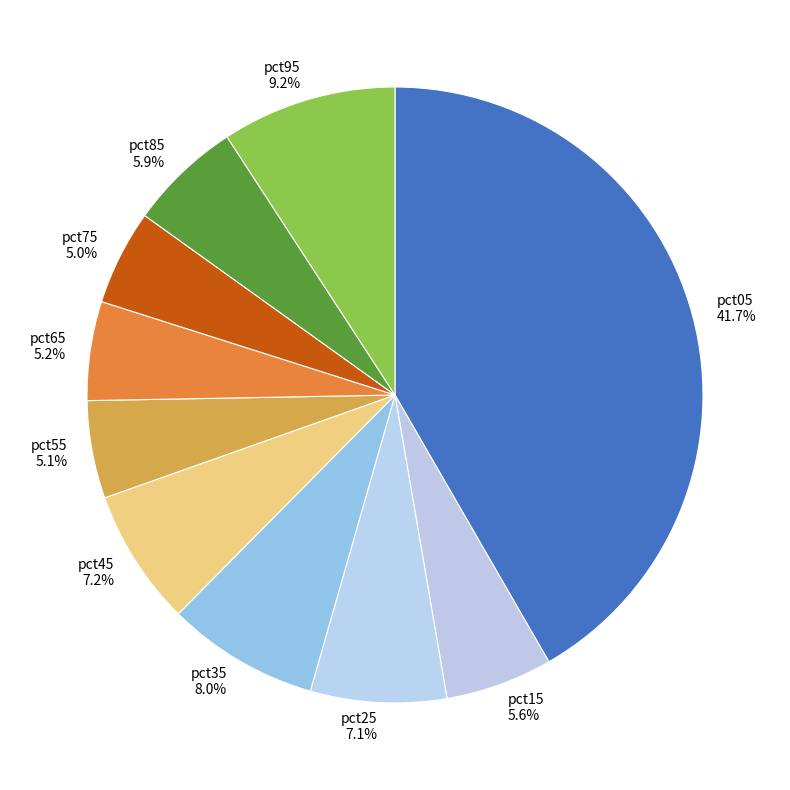

How many slices are in this pie chart?

10